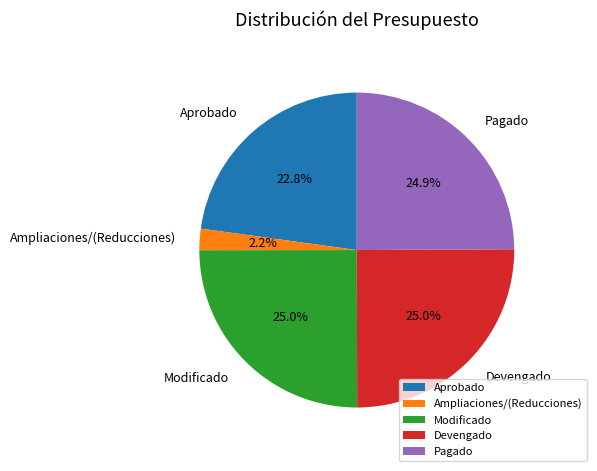

What is the smallest slice in the pie chart?

Ampliaciones/(Reducciones)